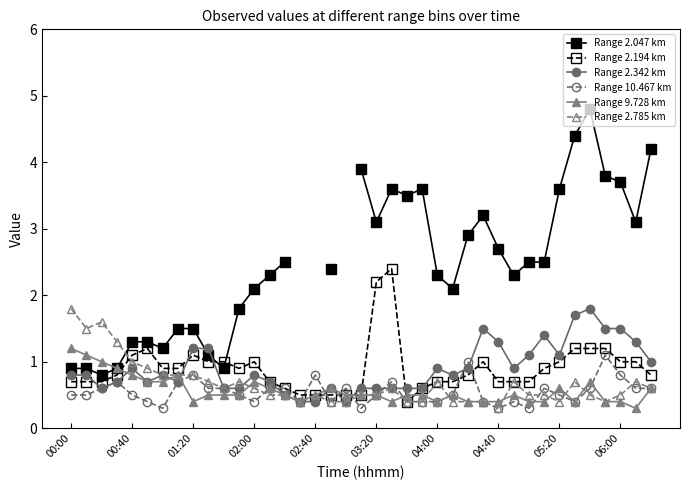

The value of Range 9.728 km at 02:40 is 0.3. True or false?

False